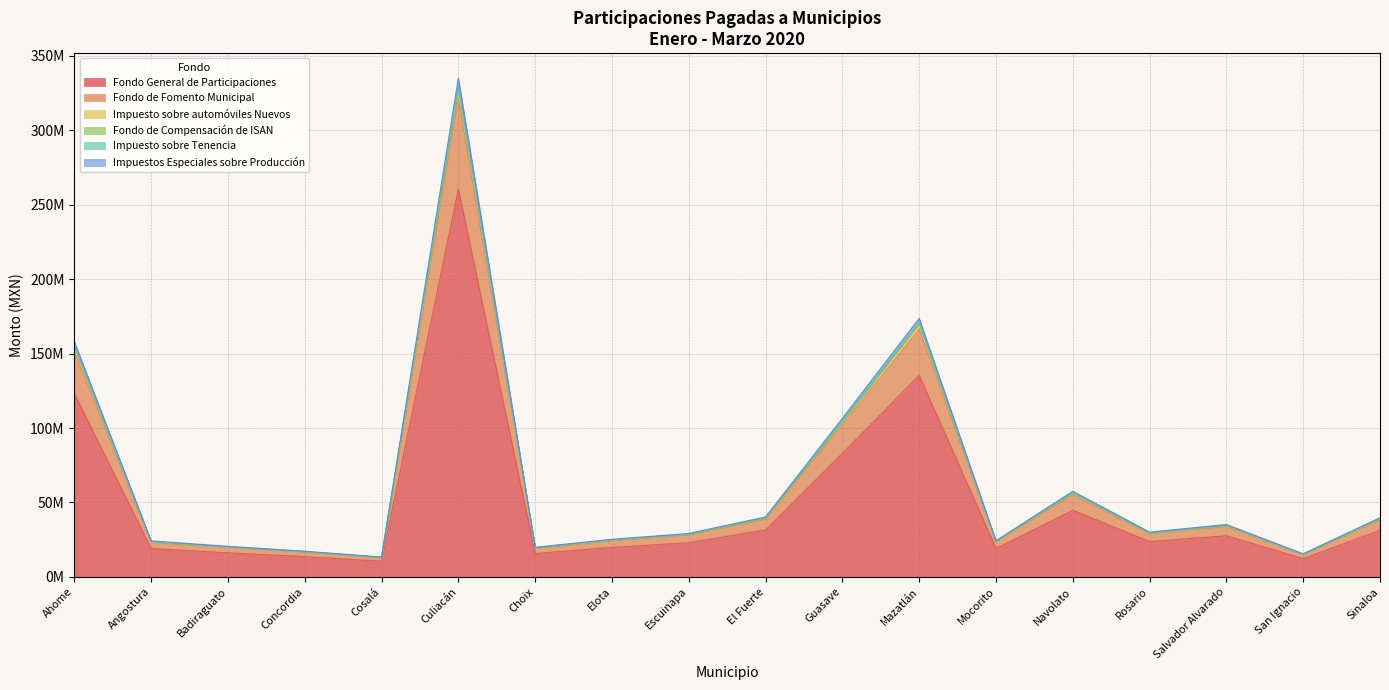

True or false: Fondo de Compensación de ISAN and Fondo de Fomento Municipal cross at least once.

False